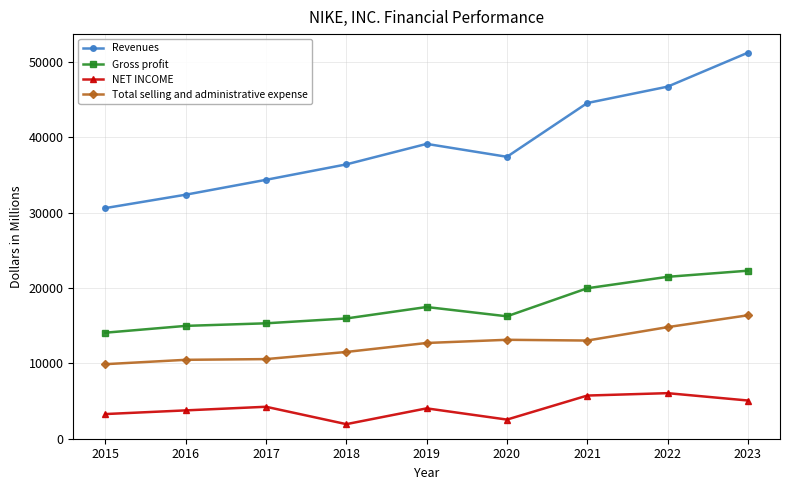

True or false: Revenues and NET INCOME cross at least once.

False